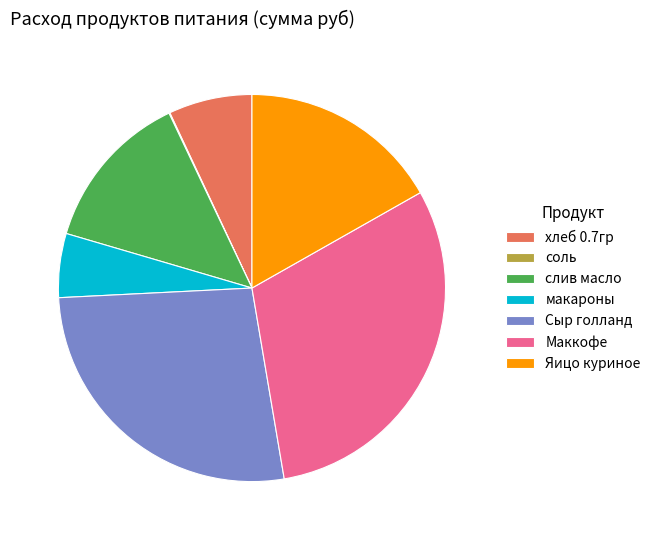

The Маккофе slice represents 31% of the pie. True or false?

True